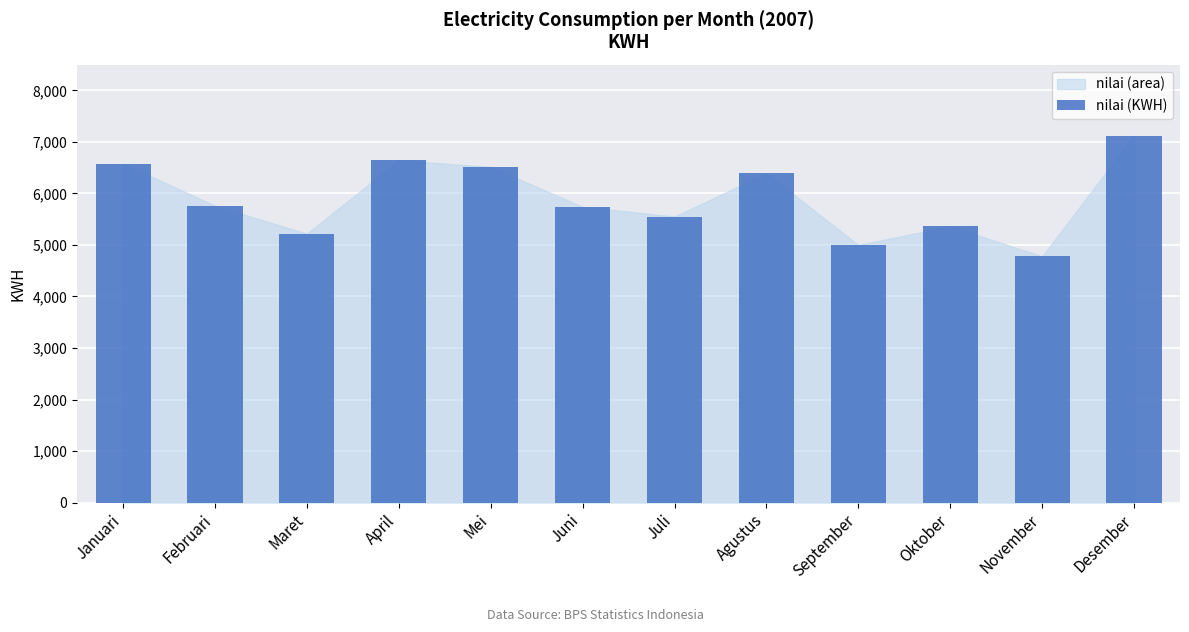

True or false: the data shows 3298 at Februari.

False